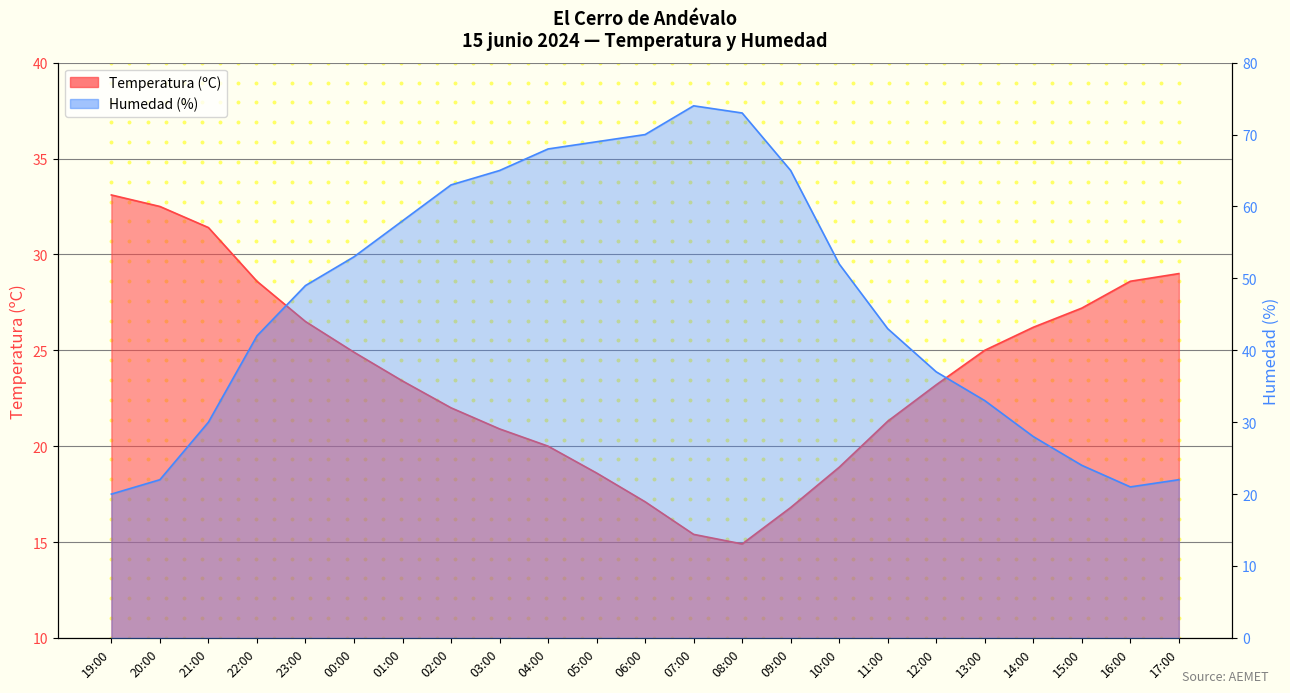

Which series has the widest spread of Y values?

Humedad (%)